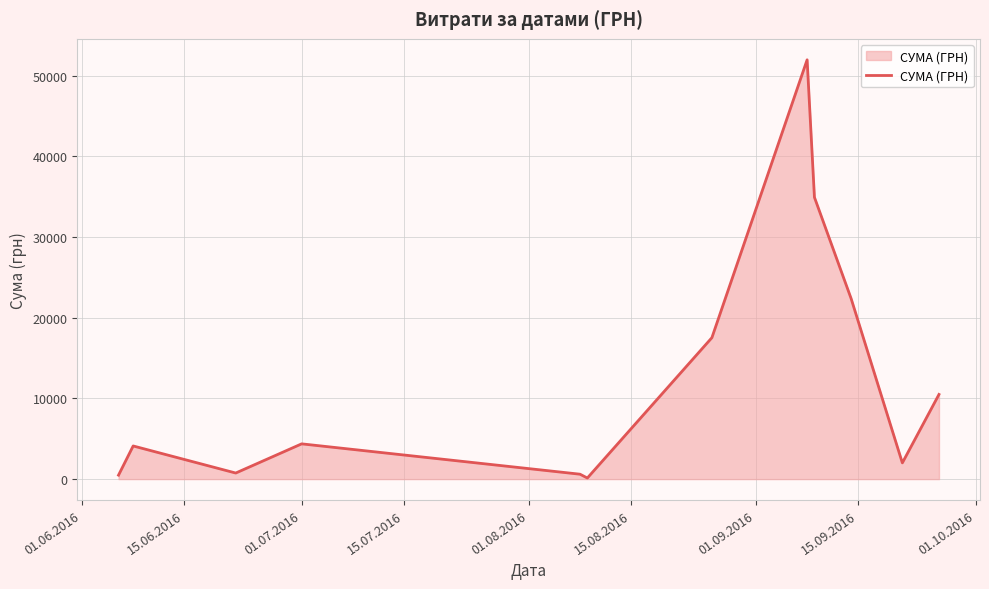

What is the difference between the maximum and minimum values?

51845.0